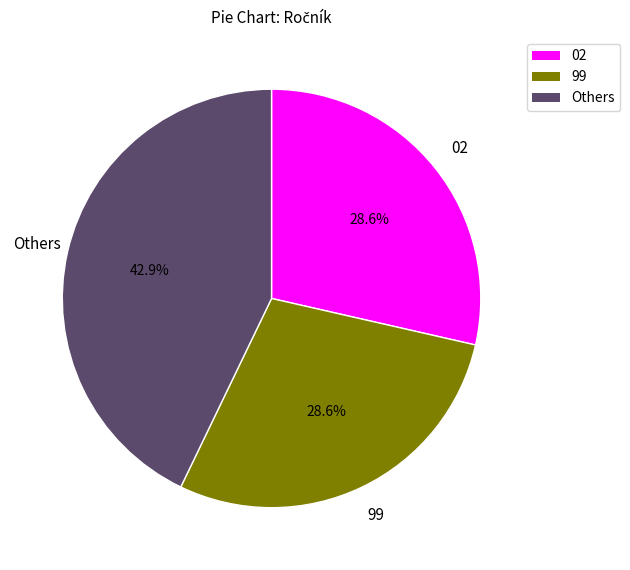

Is Others the majority of the pie?

No